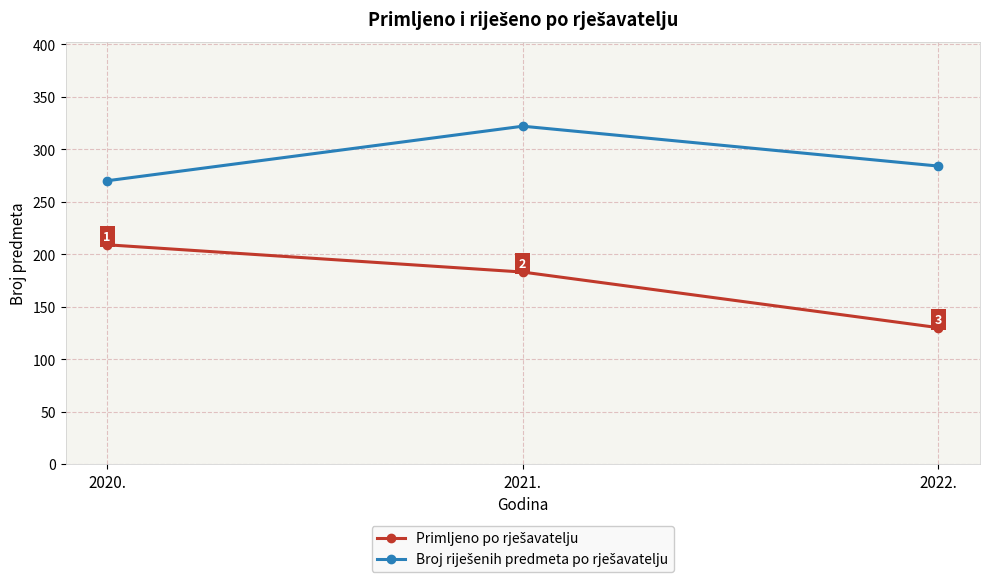

How many categories are shown in the chart?

3